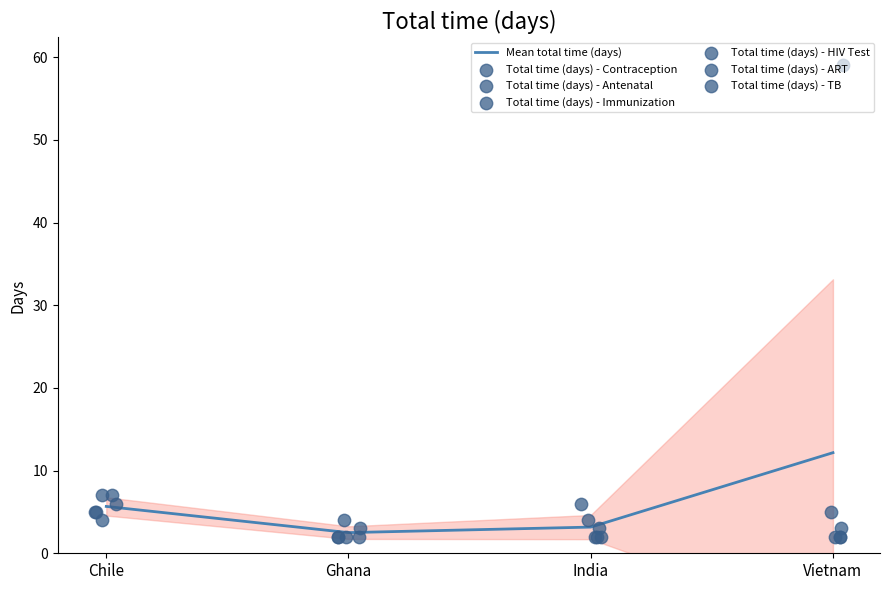

Which series has the largest total across all categories?

Total time (days) - ART